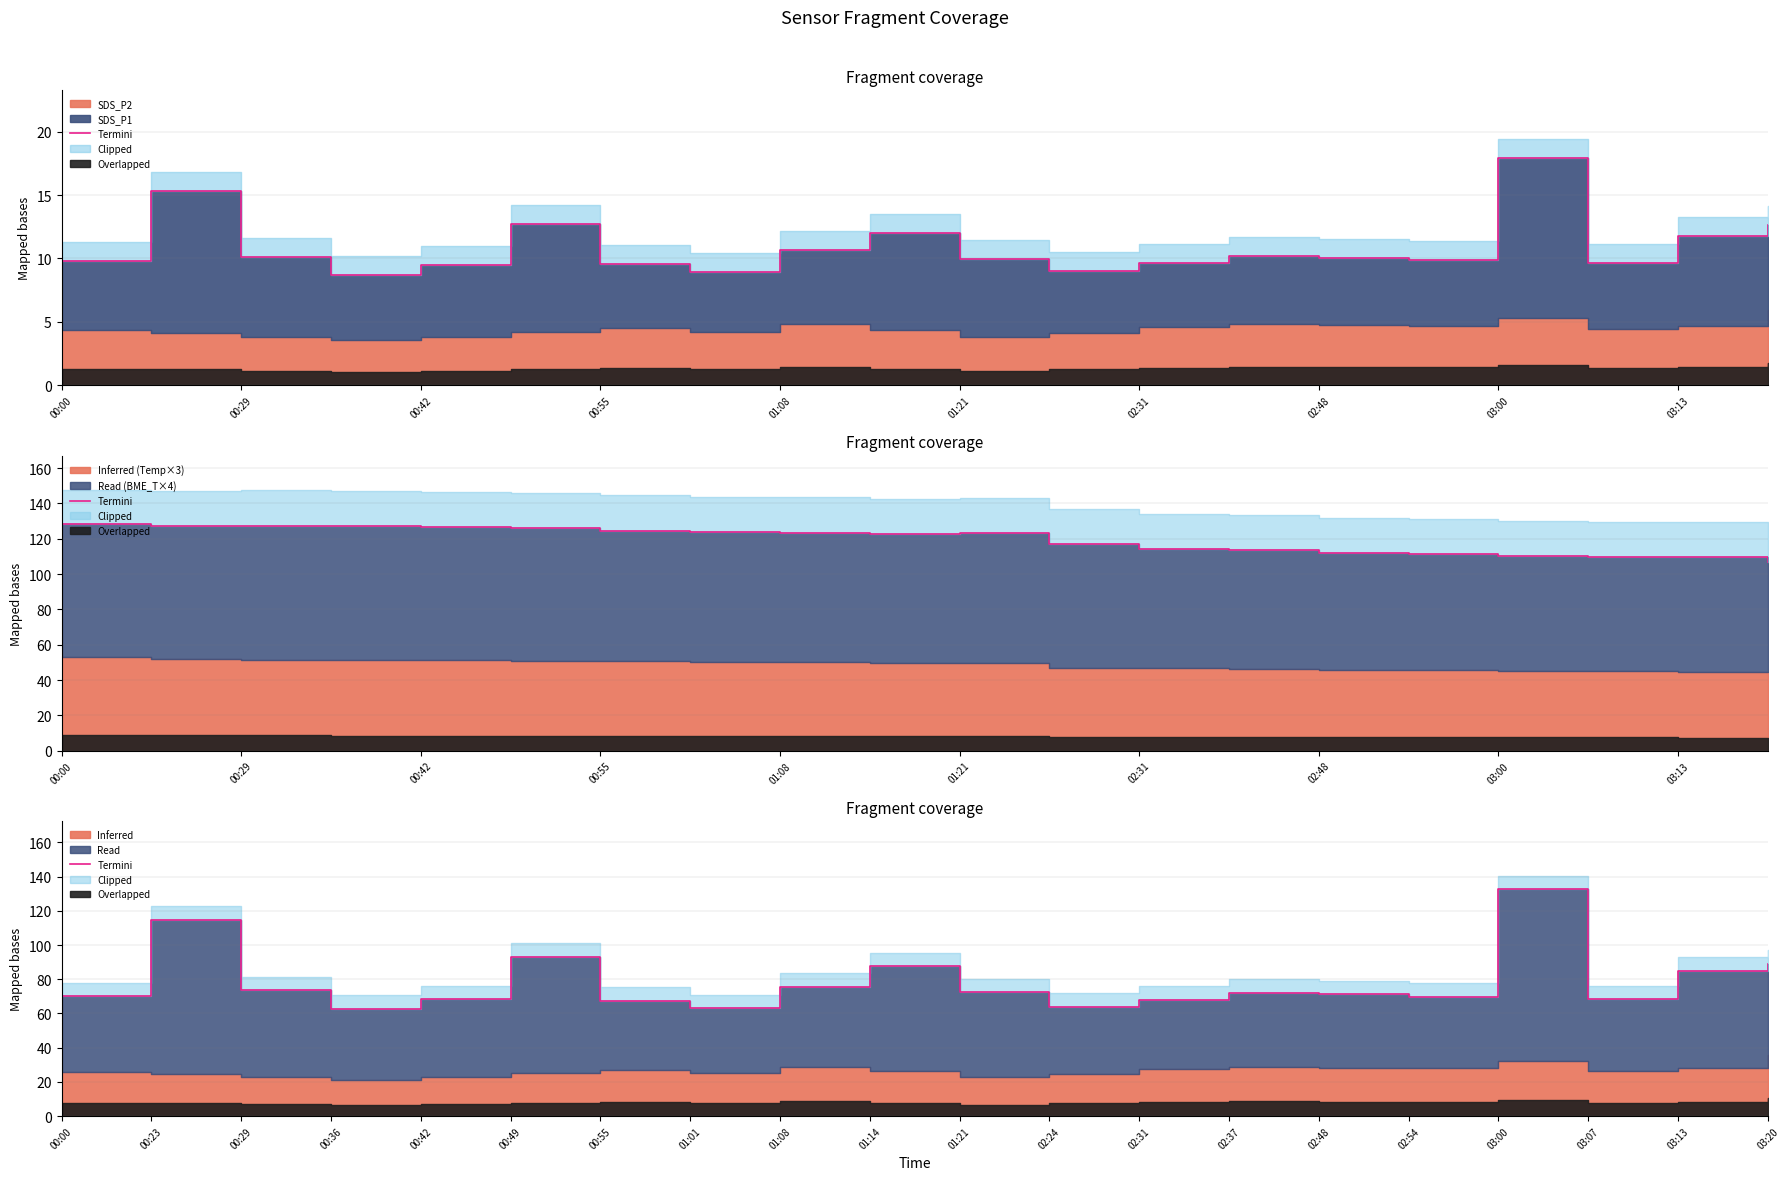

At which category does the data reach its first local peak?

00:23